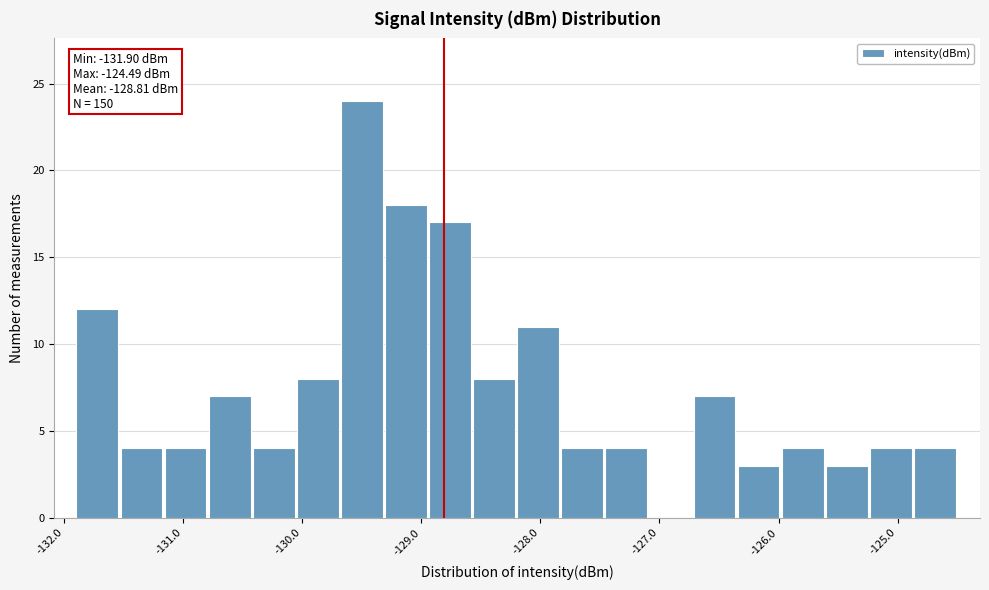

Read against the x-axis, roughly where is the centre of the tallest bar?

-129.5